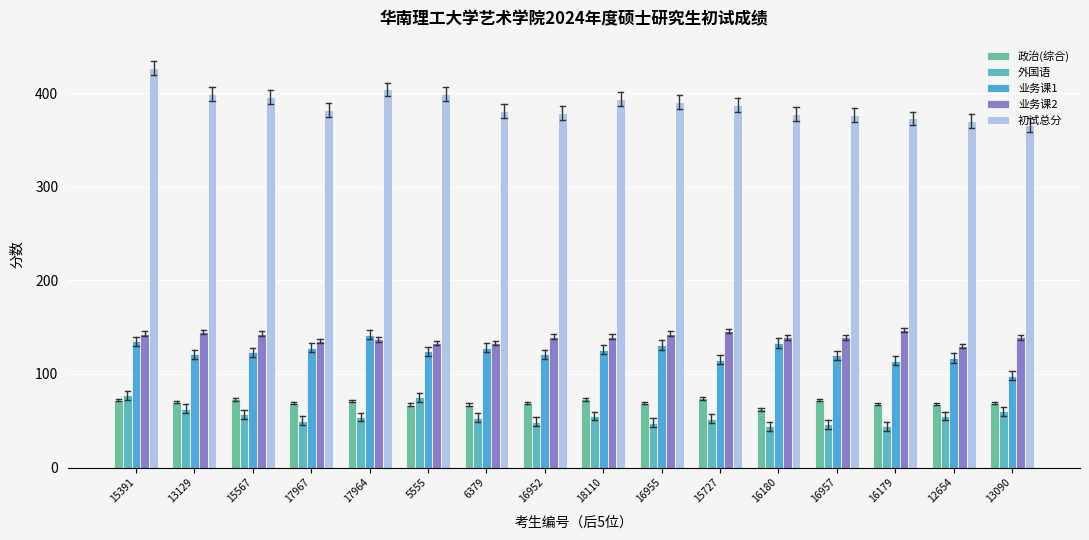

Are the bars horizontal?

No